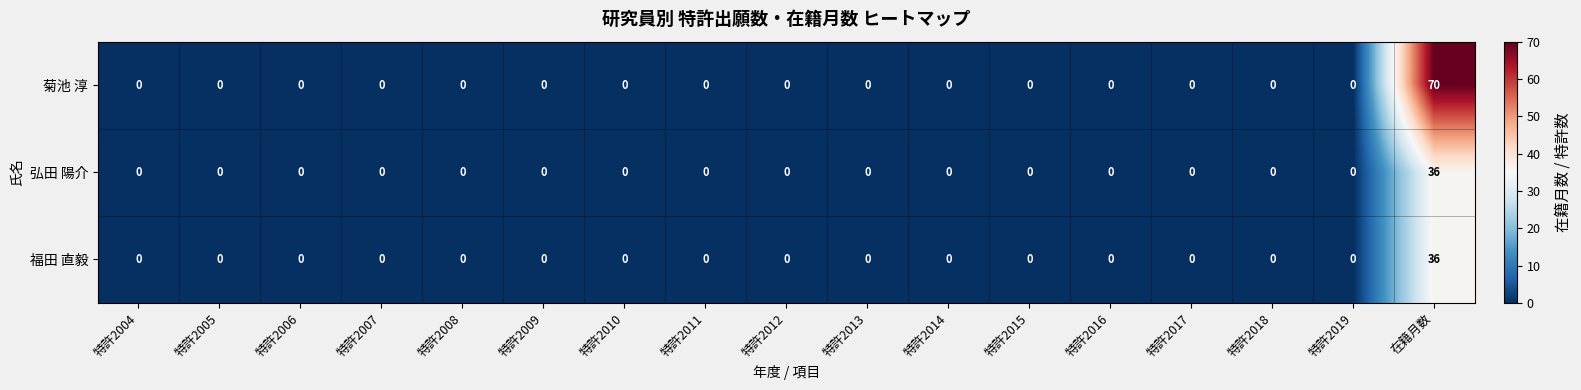

Which category has the highest value in the 福田 直毅 series?

在籍月数